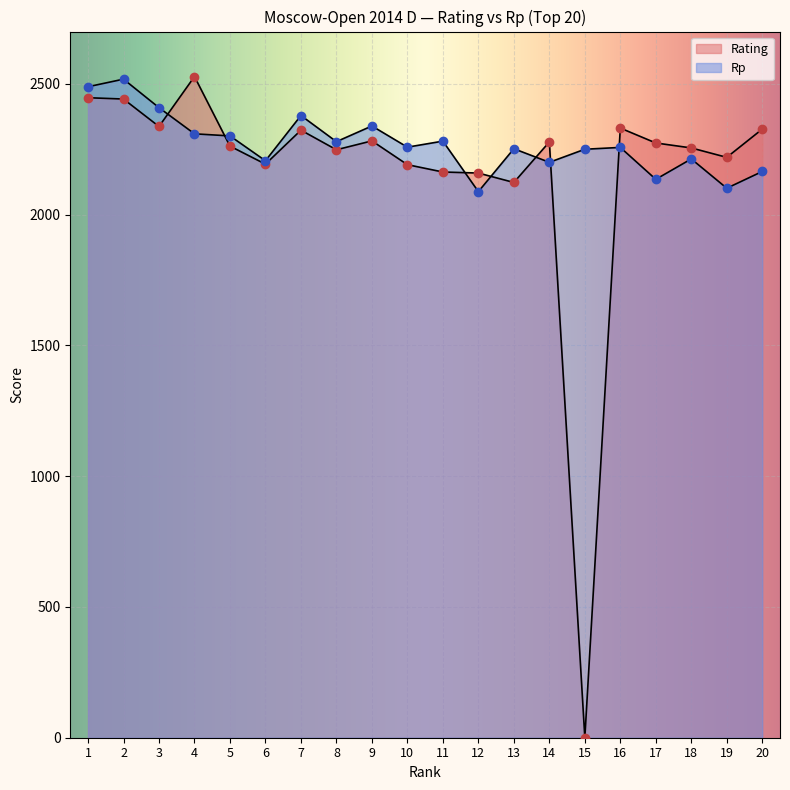

Is the value of Rating at 5 greater than the value of Rp at 13?

Yes